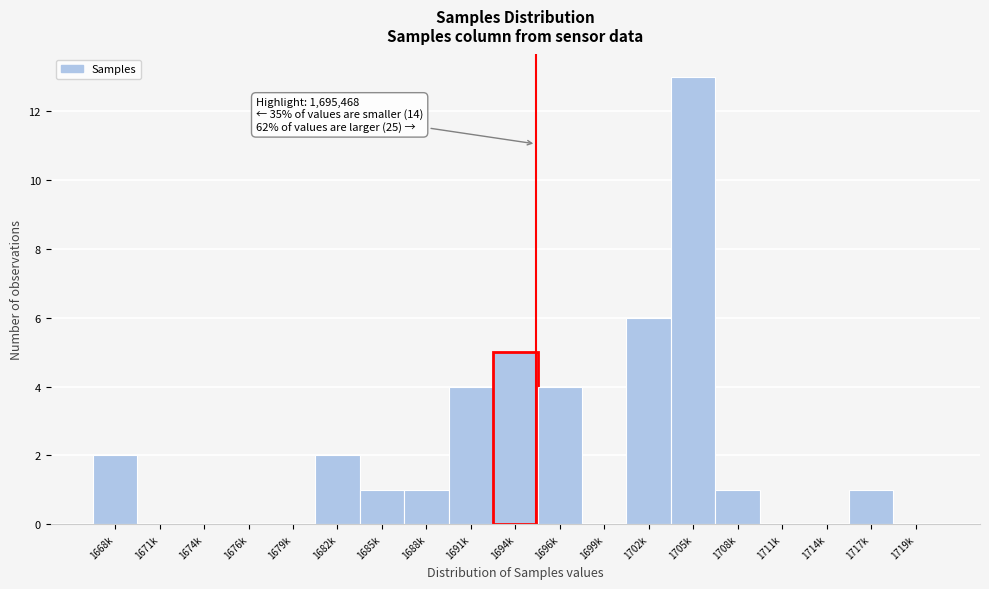

Reading left to right, extract all data points from this chart.

1668k=2	1671k=0	1674k=0	1676k=0	1679k=0	1682k=2	1685k=1	1688k=1	1691k=4	1694k=5	1696k=4	1699k=0	1702k=6	1705k=13	1708k=1	1711k=0	1714k=0	1717k=1	1719k=0